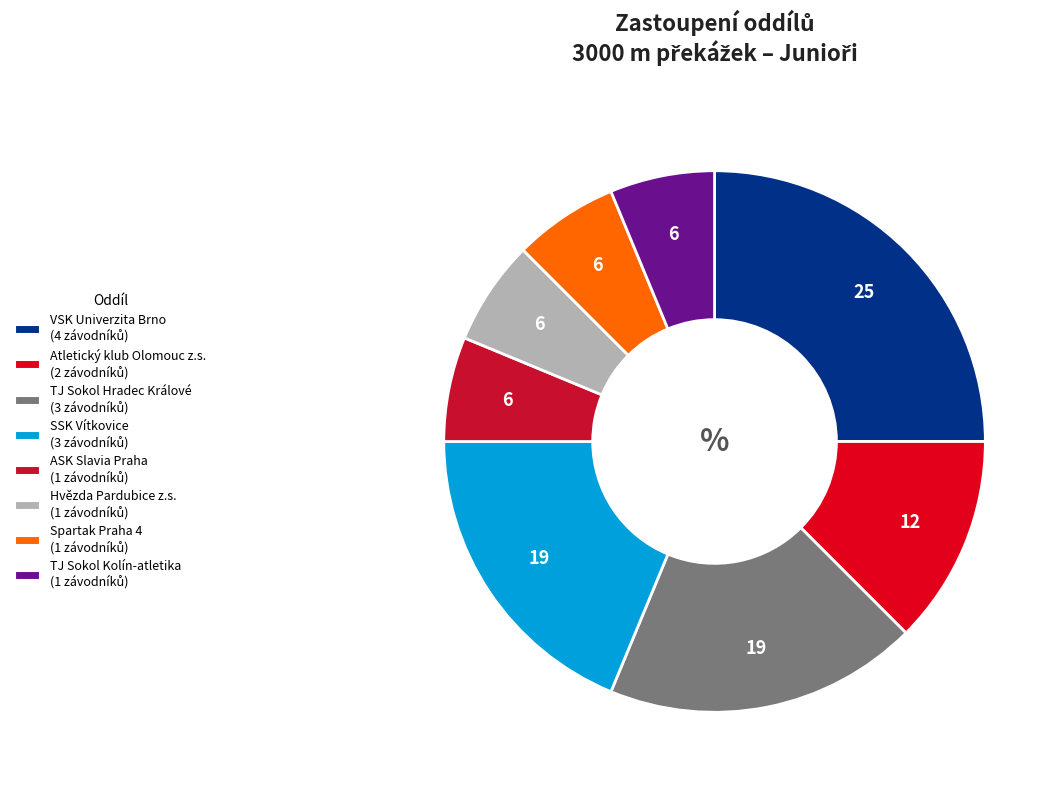

Is Spartak Praha 4 the majority of the pie?

No